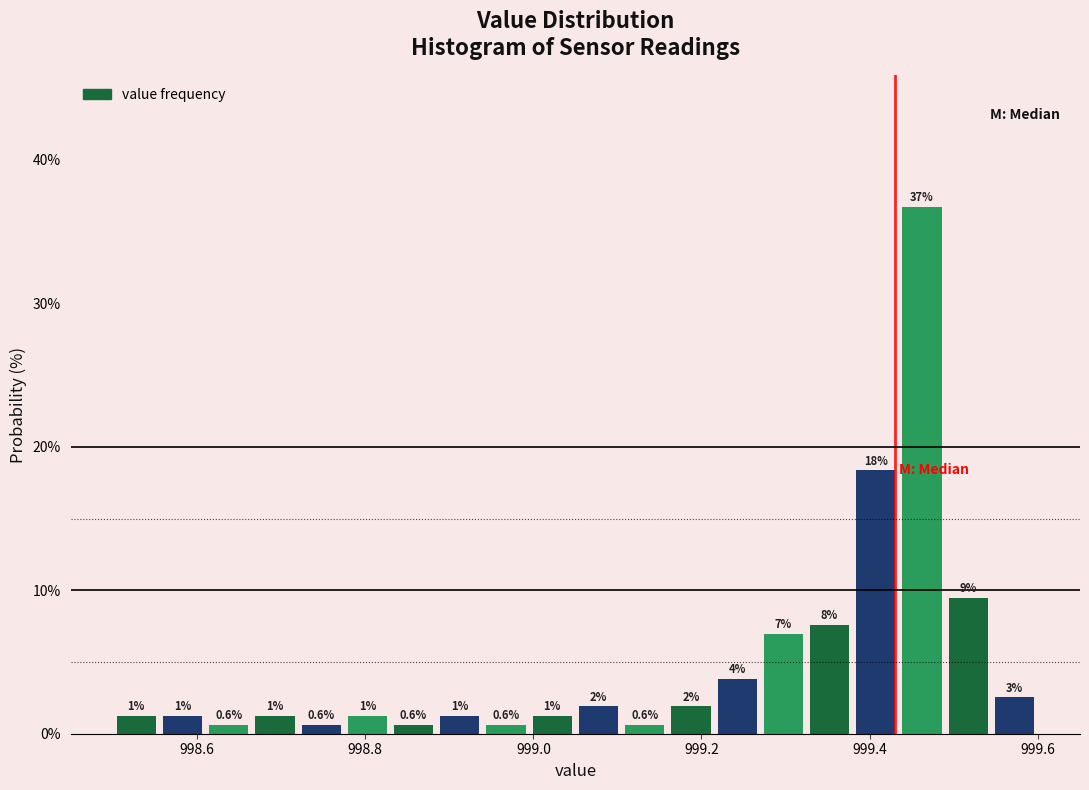

Around what value on the x-axis is the tallest bar? Give the approximate position of its centre, as read against the axis.

999.46